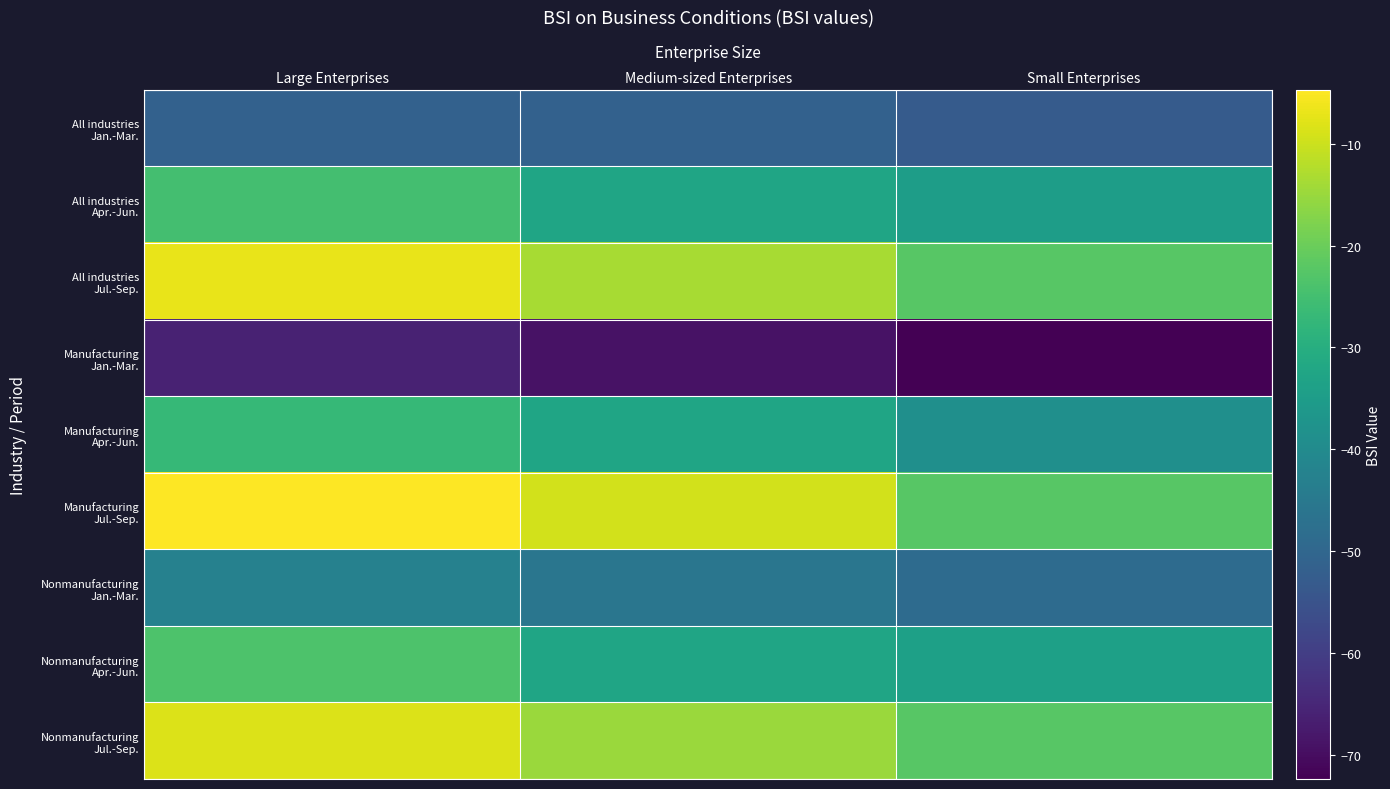

Which series has the largest range (max minus min)?

Manufacturing Jul.-Sep.